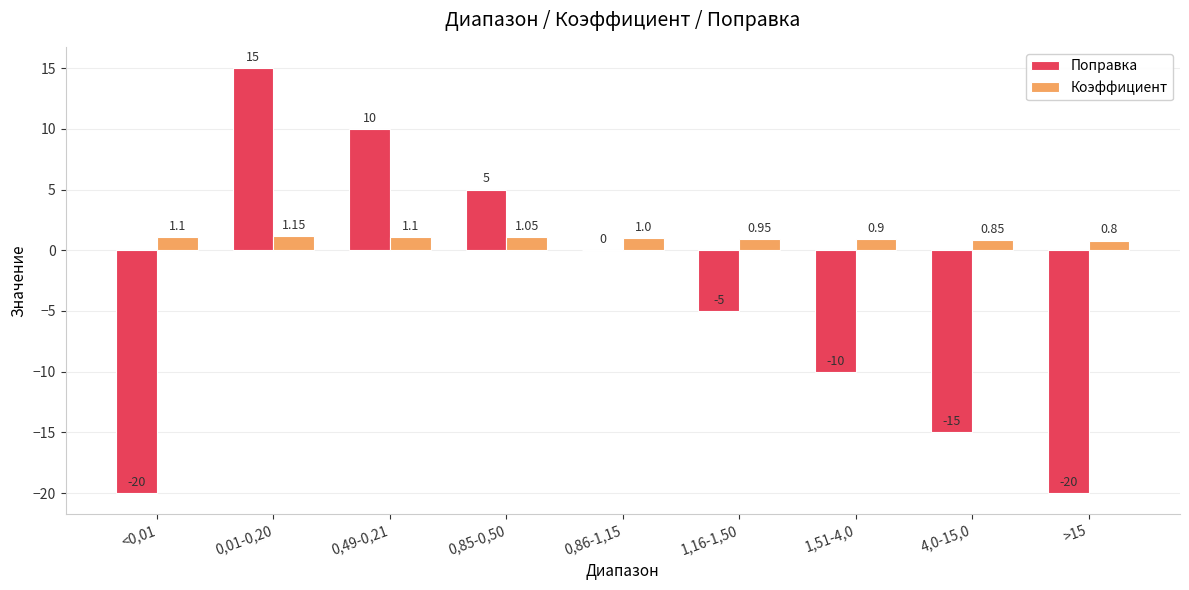

What is the sum of all Коэффициент values?

8.9